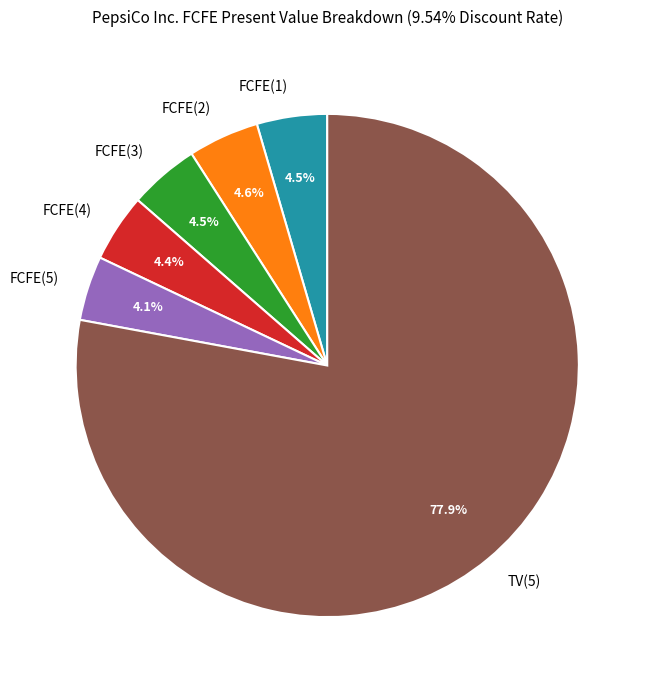

What is the majority slice?

TV(5)